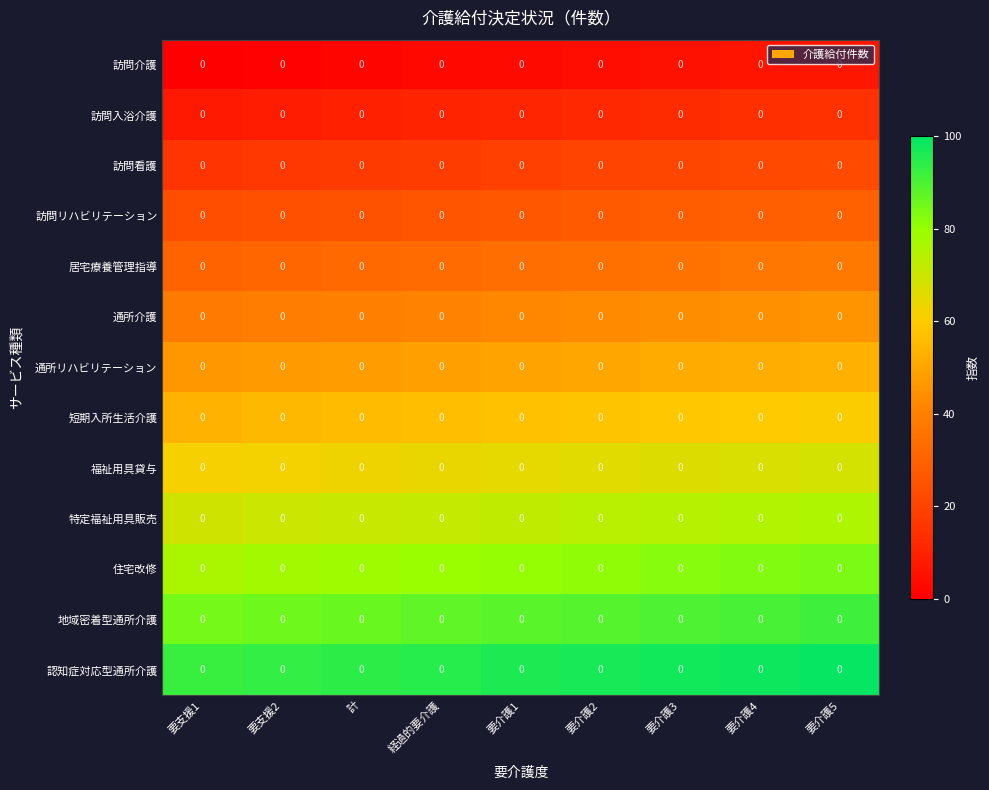

Rank the series by their maximum value, from lowest to highest.

訪問介護, 訪問入浴介護, 訪問看護, 訪問リハビリテーション, 居宅療養管理指導, 通所介護, 通所リハビリテーション, 短期入所生活介護, 福祉用具貸与, 特定福祉用具販売, 住宅改修, 地域密着型通所介護, 認知症対応型通所介護